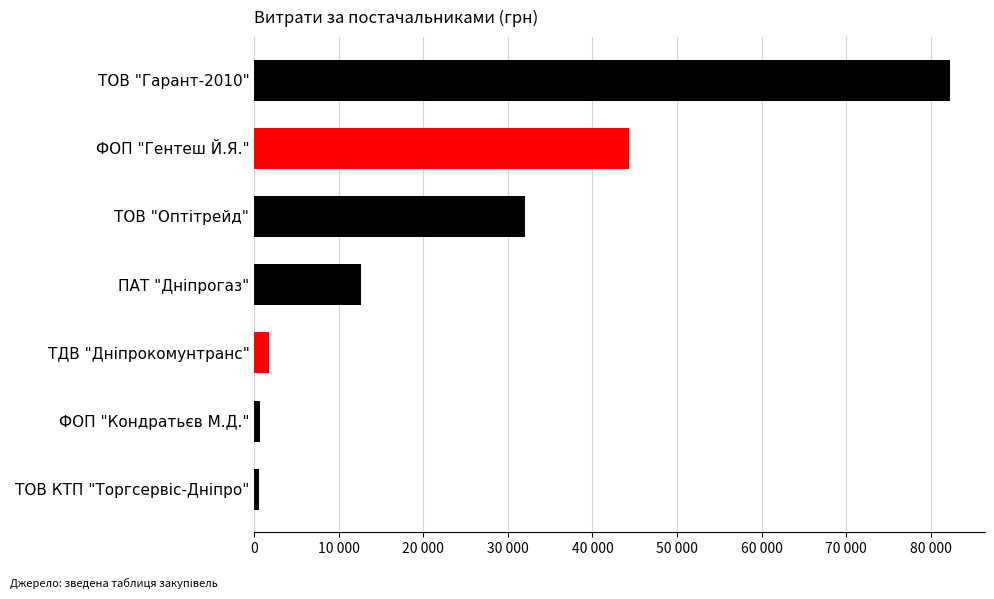

Are the bars horizontal?

Yes